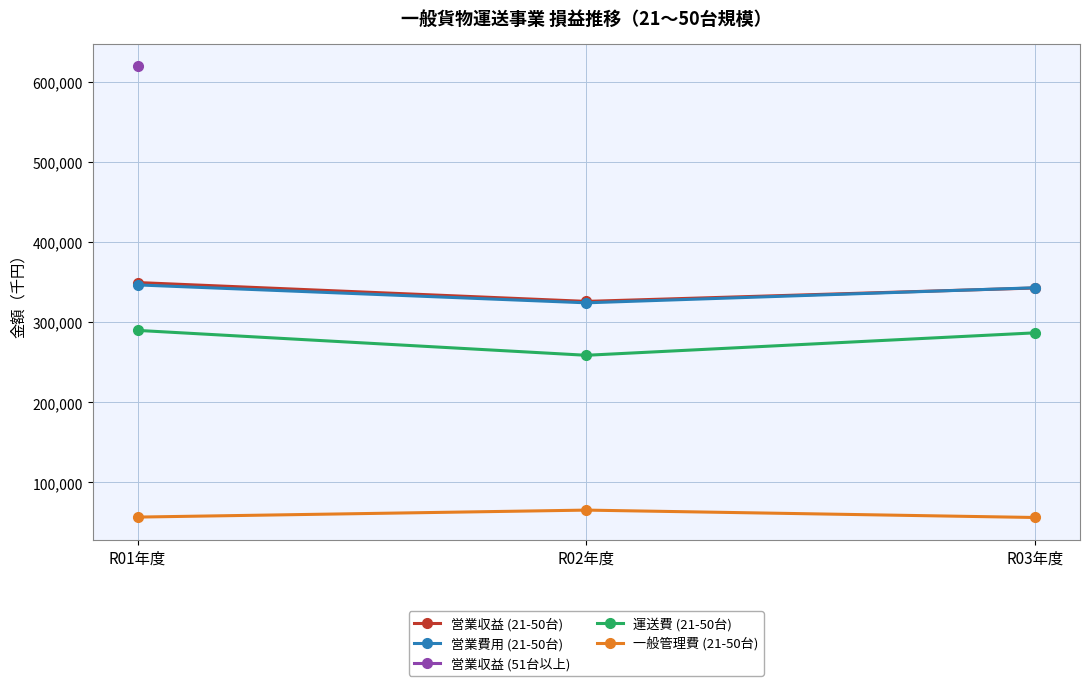

Which series has the widest spread of values?

運送費 (21-50台)